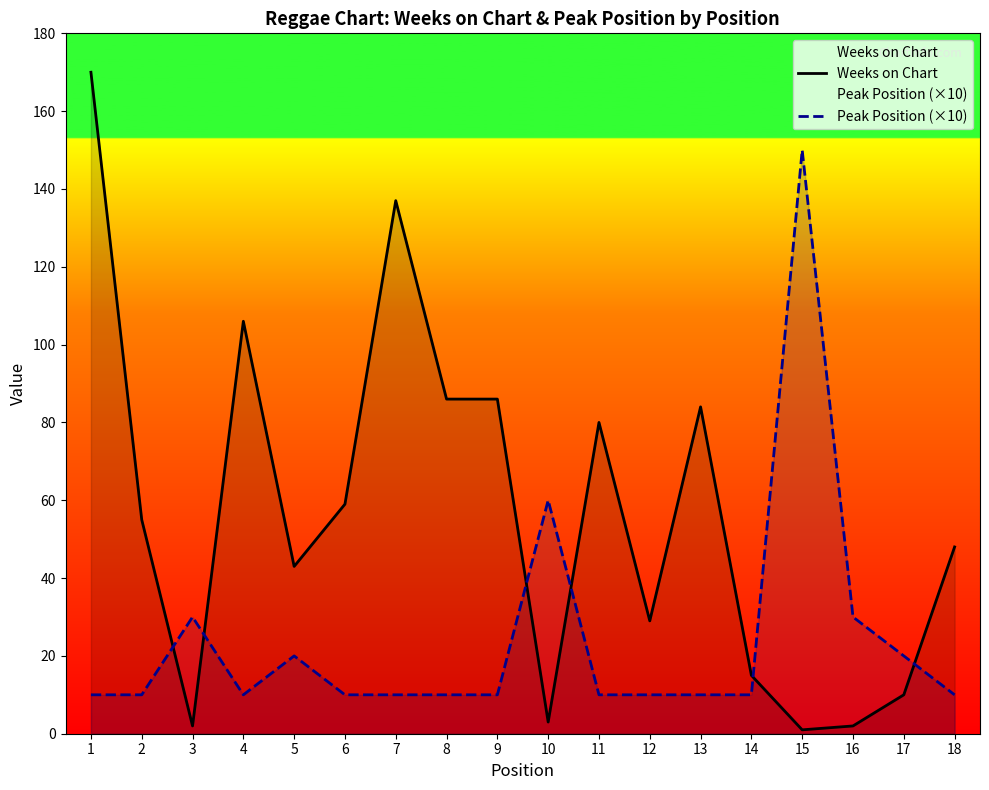

What are all the series names shown in the legend?

Weeks on Chart, Peak Position (×10)